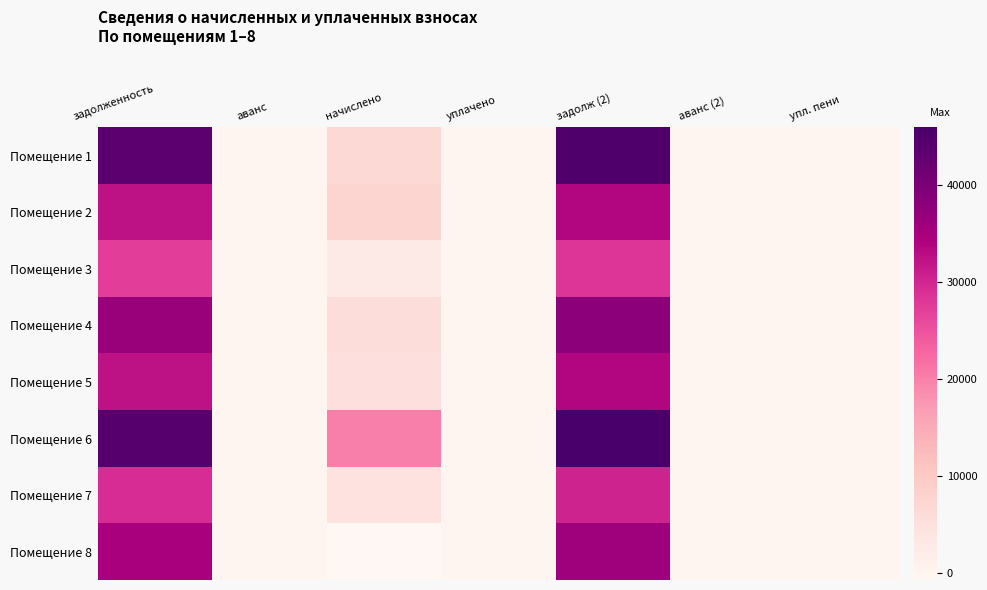

How many data points does each series have?

7